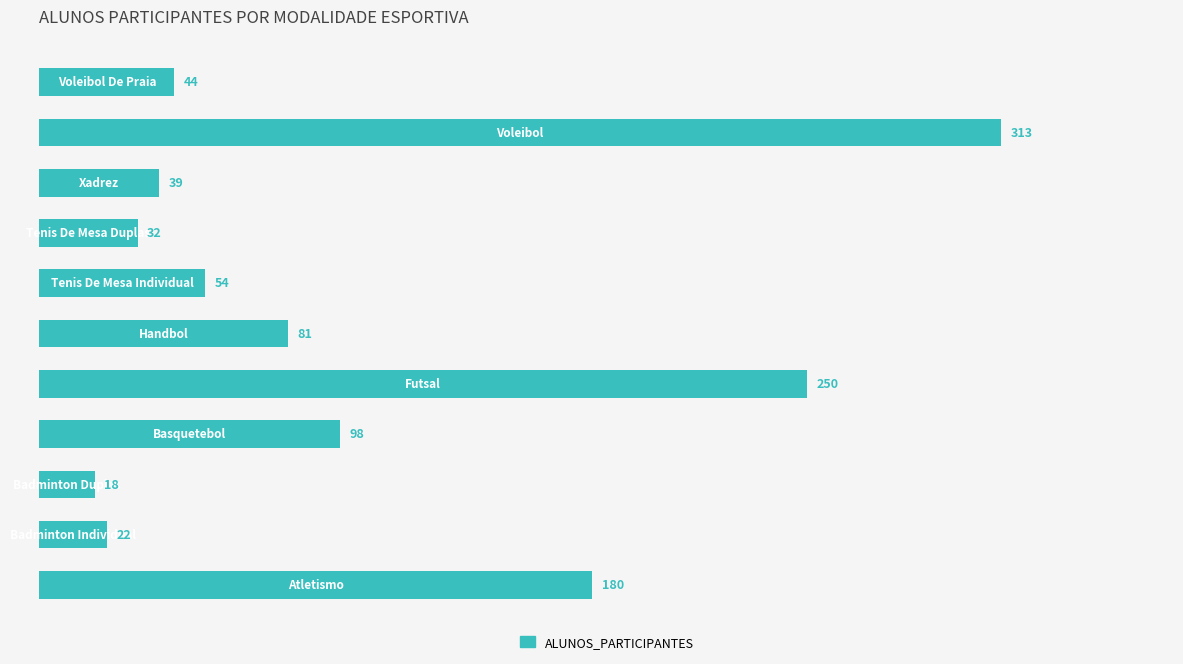

What is the sum of all values?

1131